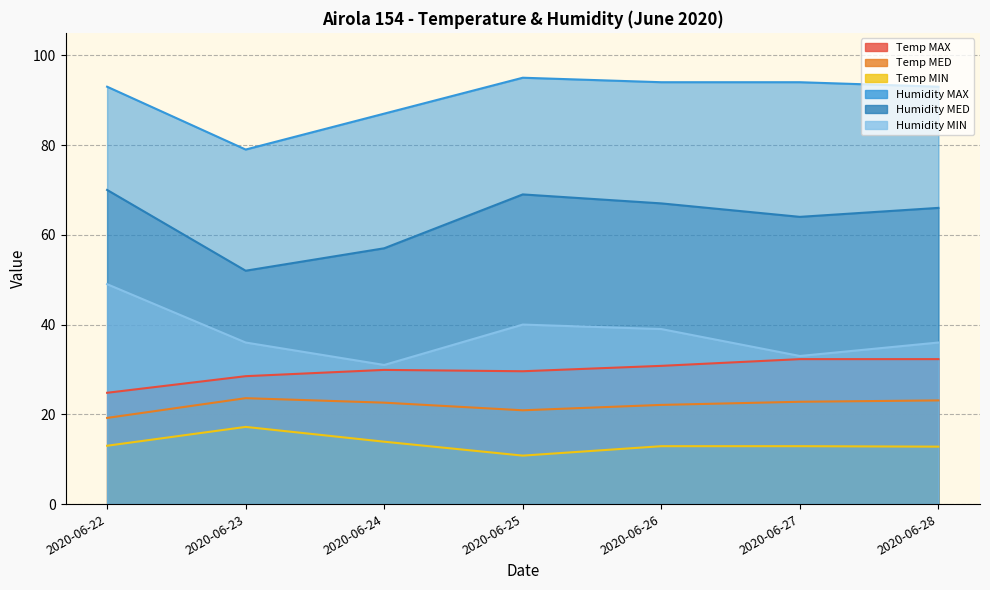

Where does the Temp MED series first go above 22?

2020-06-23